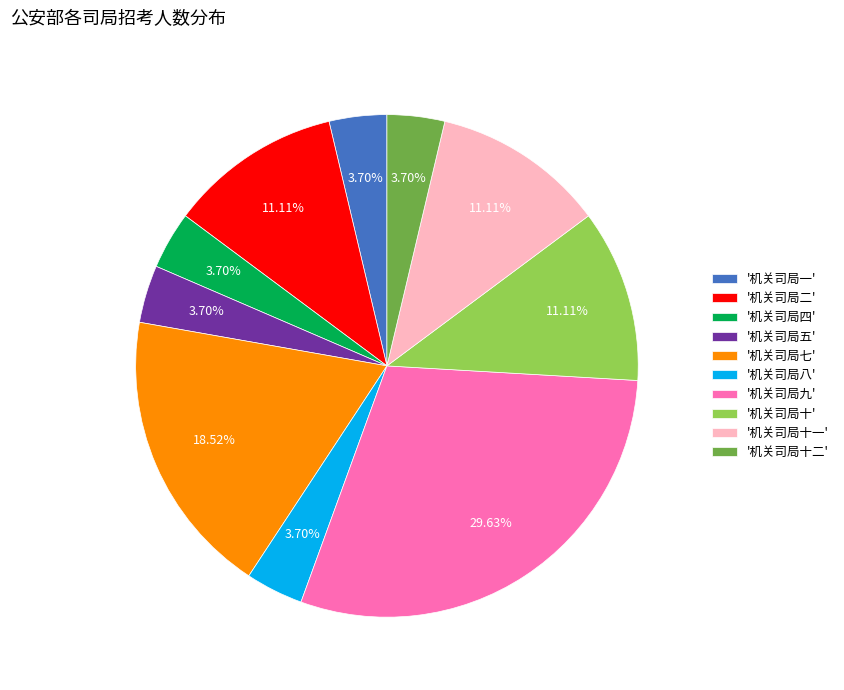

Approximately how many times larger is the value at '机关司局十一' compared to '机关司局一'?

3.0